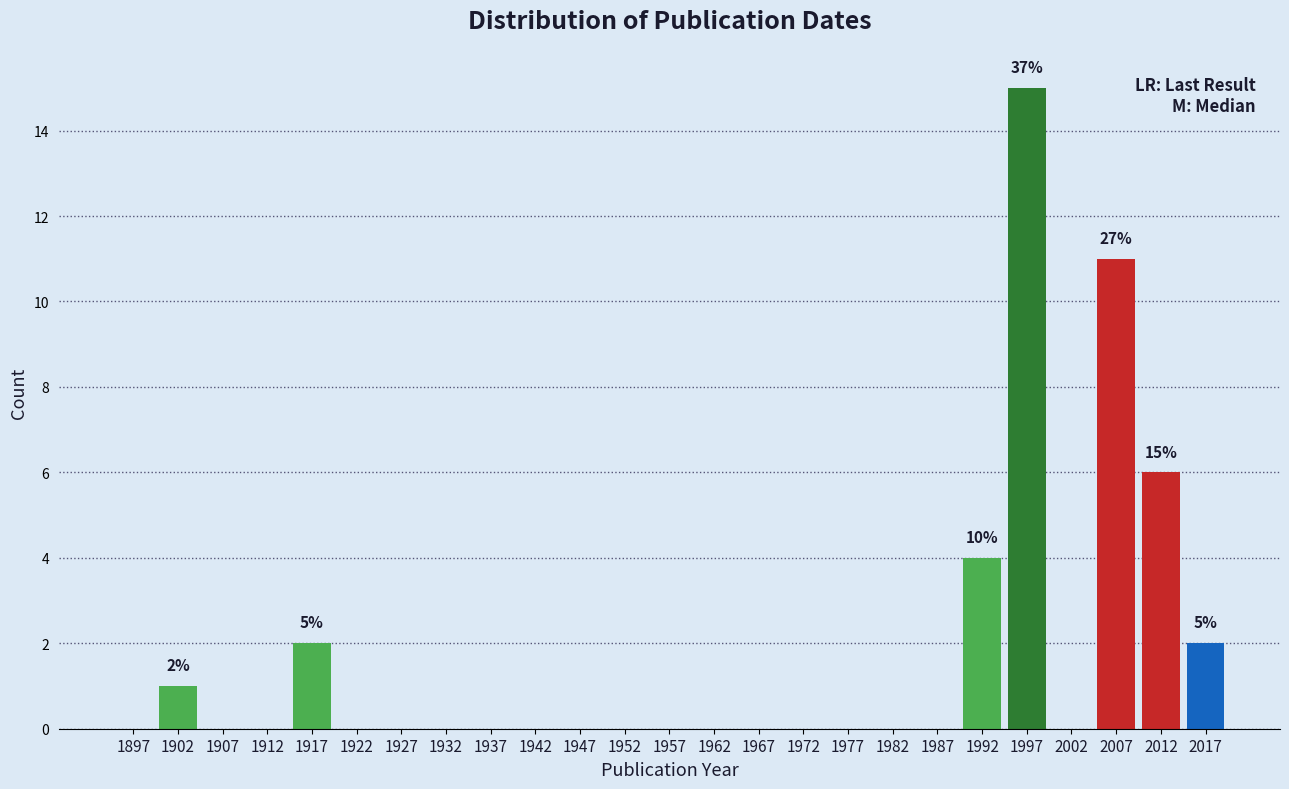

Over which range of the x-axis is the bar tallest?

1995 to 2000